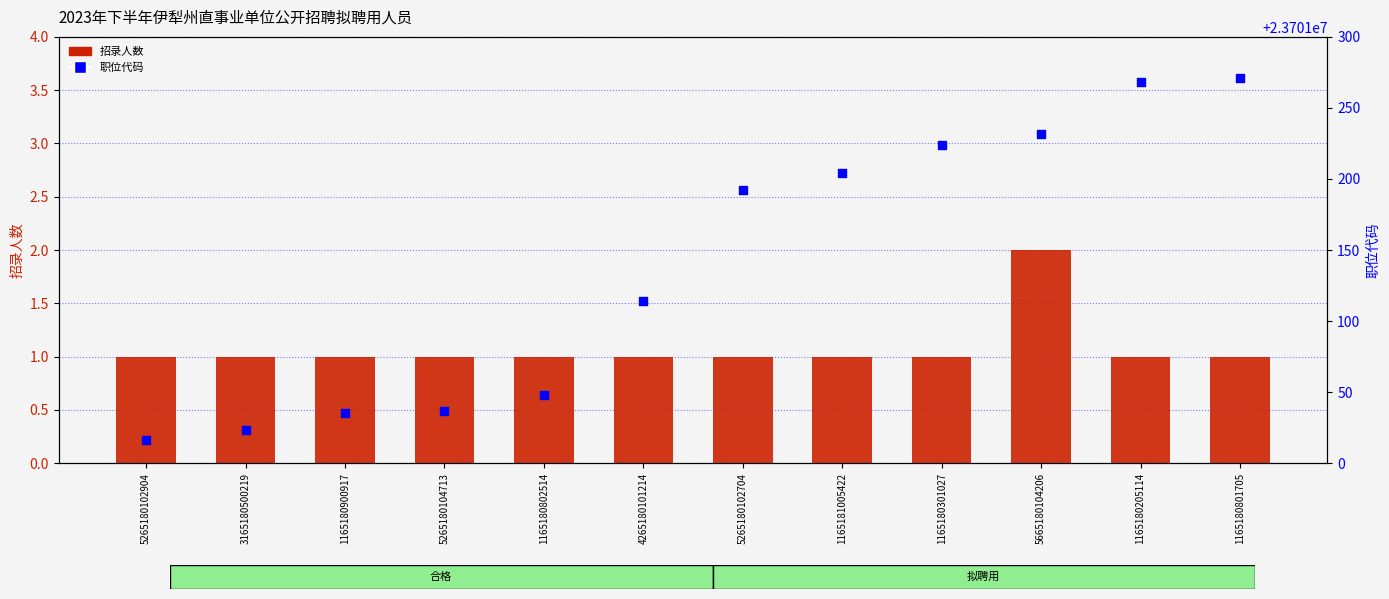

Which series has the widest spread of Y values?

职位代码